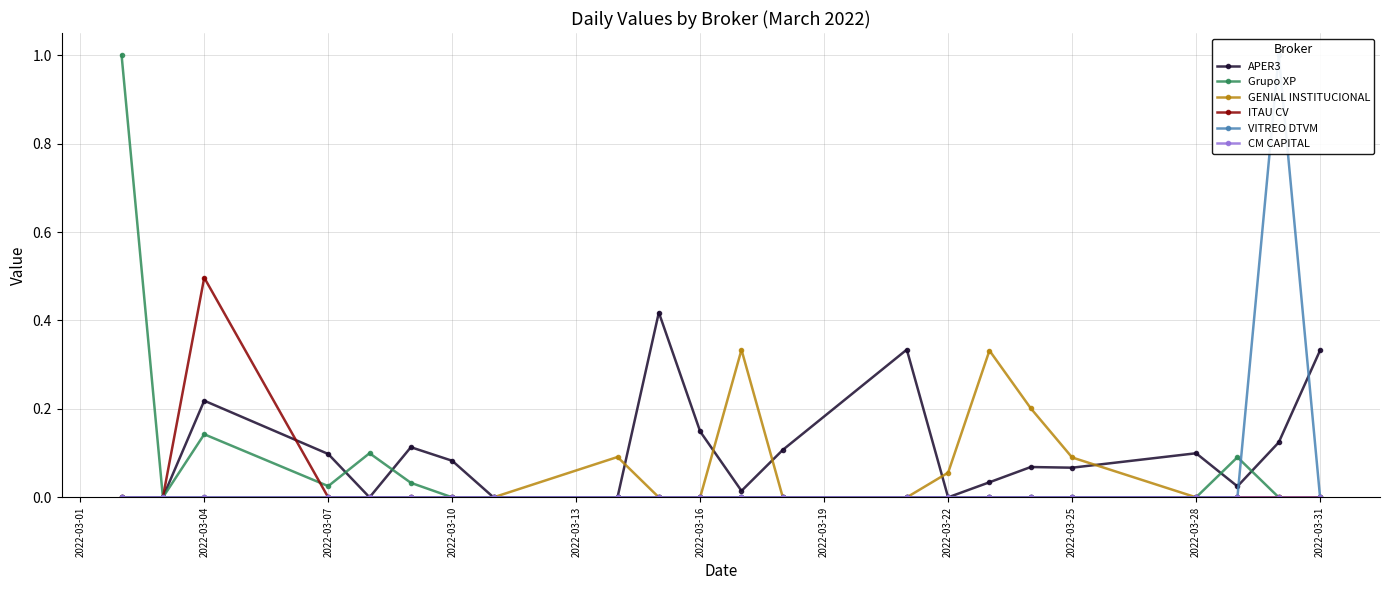

Count the VITREO DTVM values in the range 0 to 1.

22